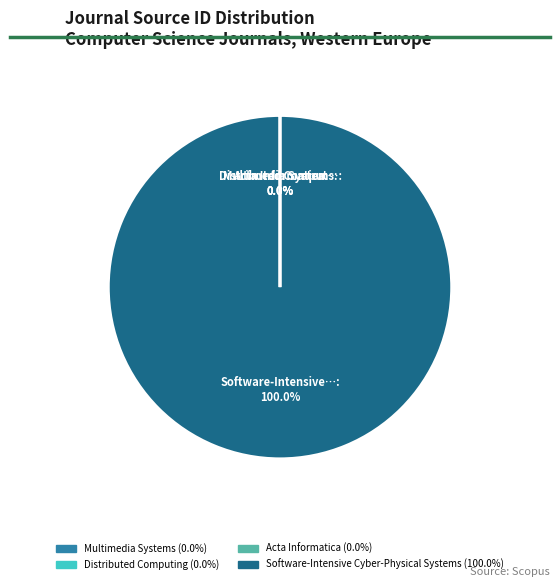

What is the largest slice in the pie chart?

Software-Intensive Cyber-Physical Systems